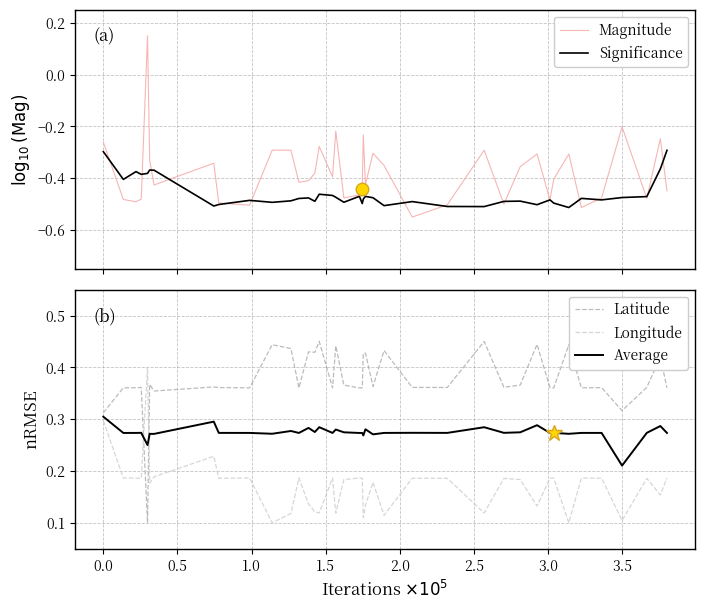

After their last crossing, which series has the higher values: Longitude or Average?

Average